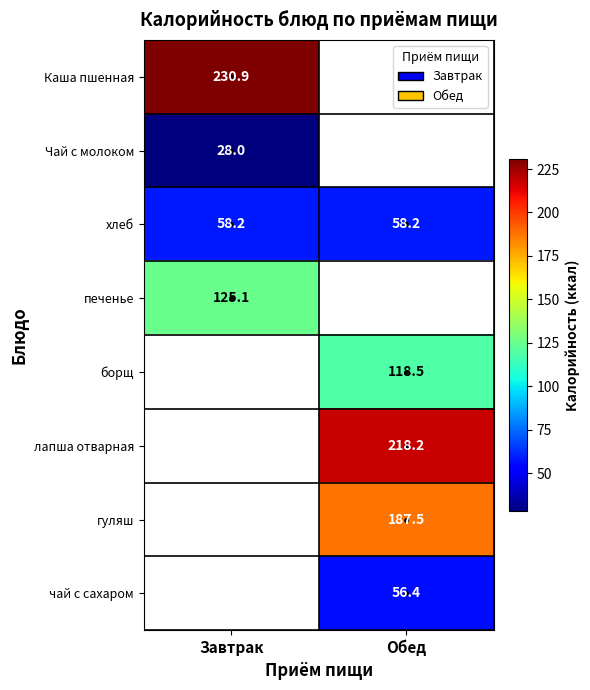

Is the value of хлеб at Обед greater than the value of чай с сахаром at Обед?

Yes